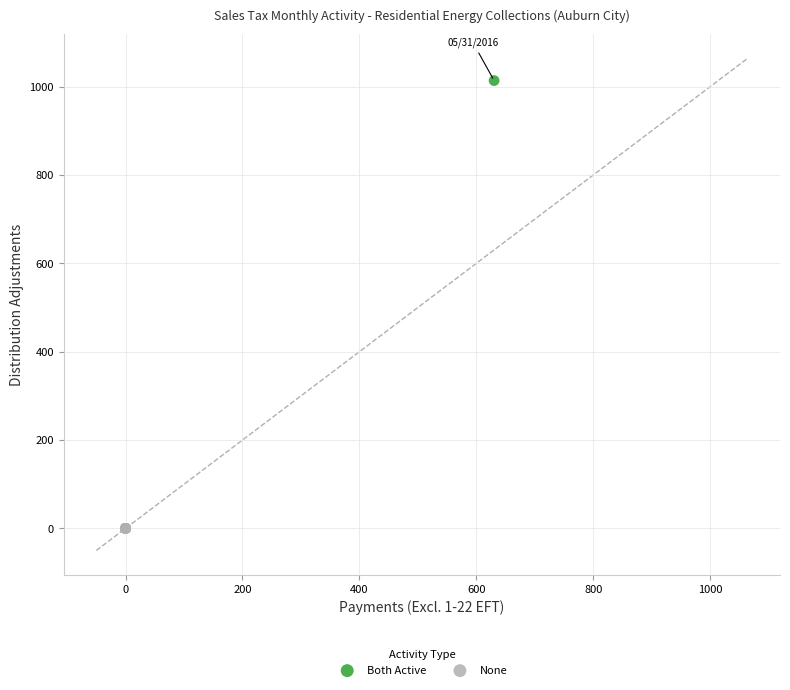

What are all the series names shown in the legend?

Both Active, None